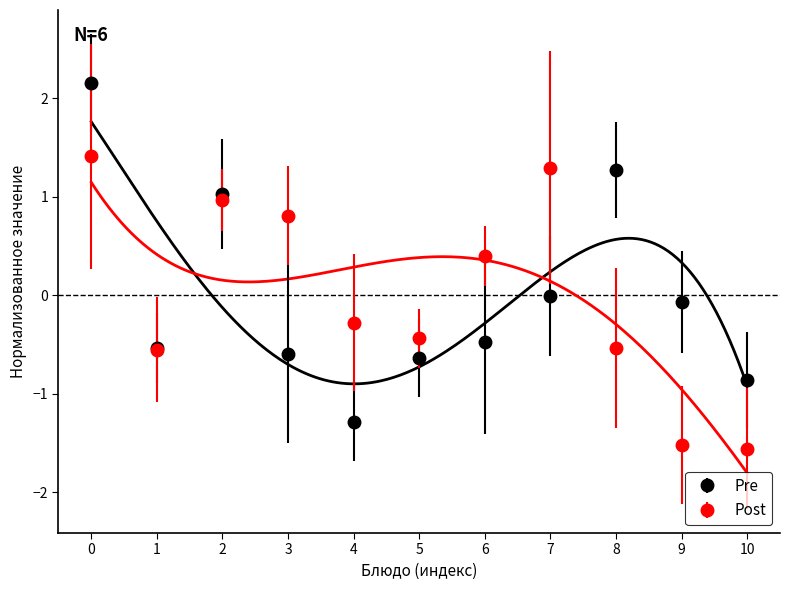

What is the maximum value for Post?

1.4